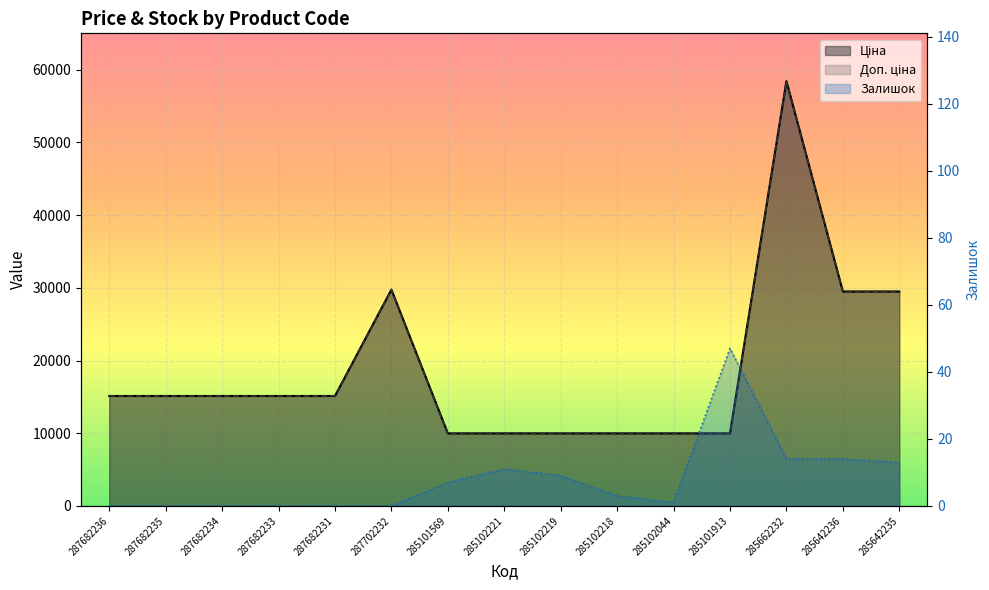

Reading right to left, what are all the values shown in this chart?

Ціна: 29491.5	29491.5	58426.5	9975.0	9975.0	9975.0	9975.0	9975.0	9975.0	29747.2	15120.0	15120.0	15120.0	15120.0	15120.0
Доп. ціна: 29491.5	29491.5	58426.5	9975.0	9975.0	9975.0	9975.0	9975.0	9975.0	29747.2	15120.0	15120.0	15120.0	15120.0	15120.0
Залишок: 13.0	14.0	14.0	47.0	1.0	3.0	9.0	11.0	7.0	0.0	0.0	0.0	0.0	0.0	0.0